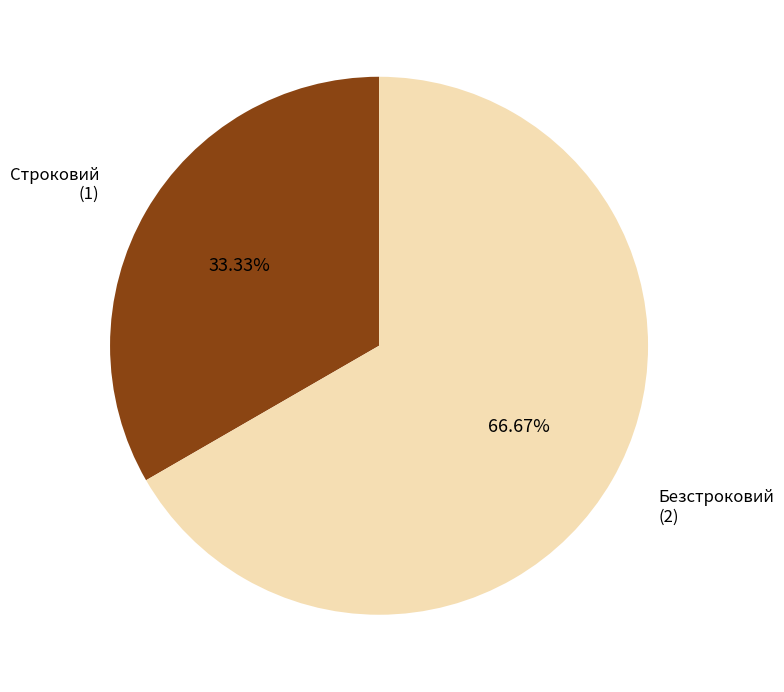

What is the smallest slice in the pie chart?

Строковий